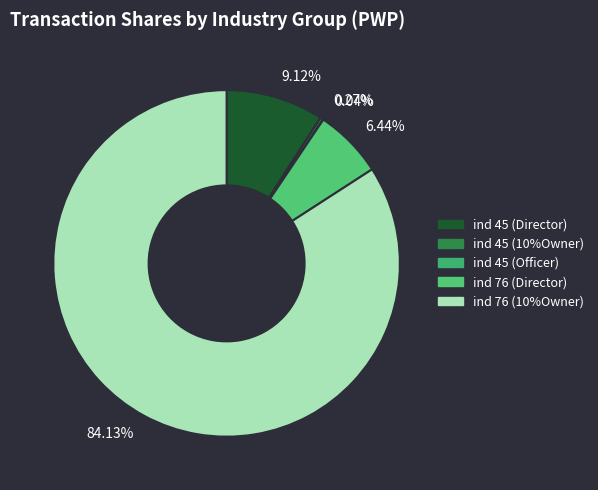

Which slice represents more than half of the pie?

84.13%